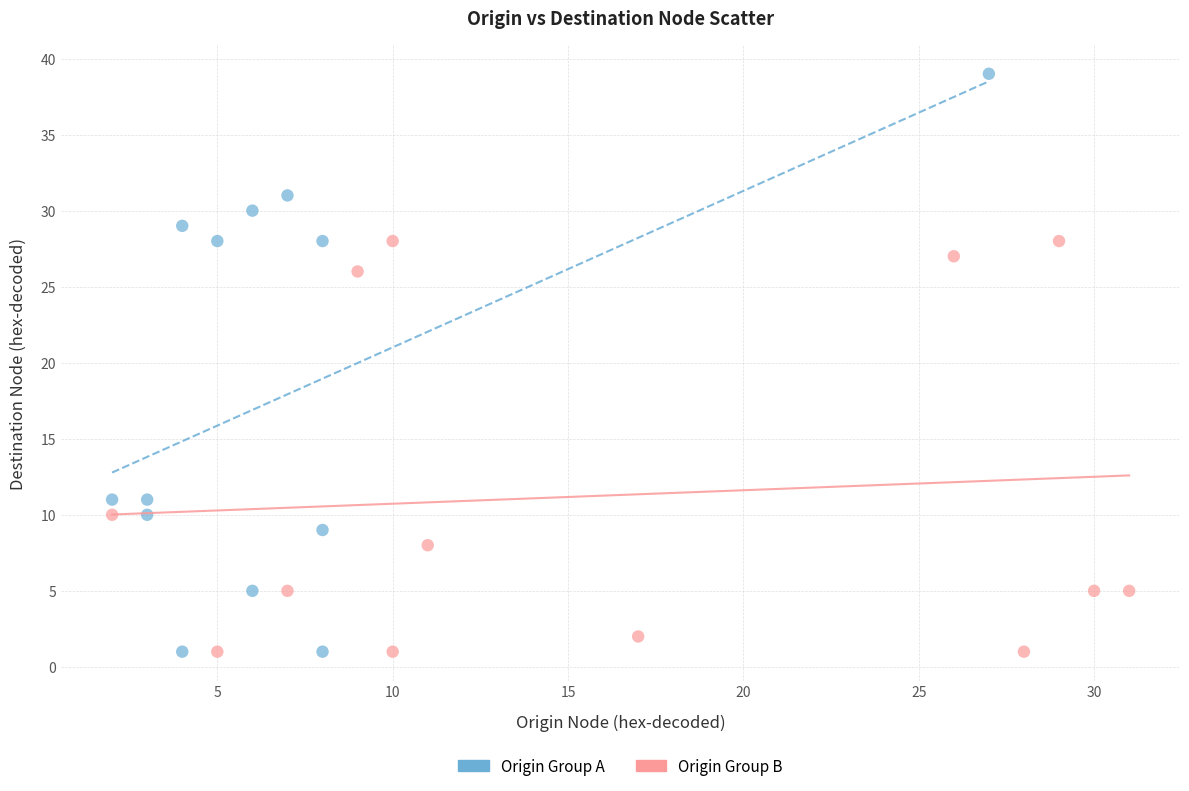

Which series has the widest spread of Y values?

Origin Group A